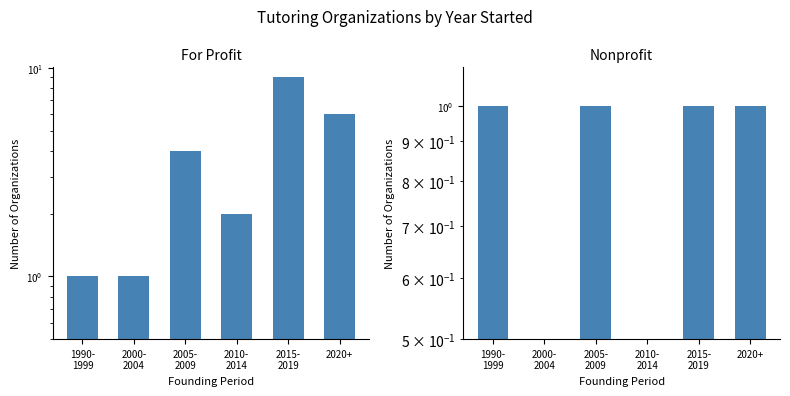

What is the value of the For Profit bar at the 6th from the left?

6.0